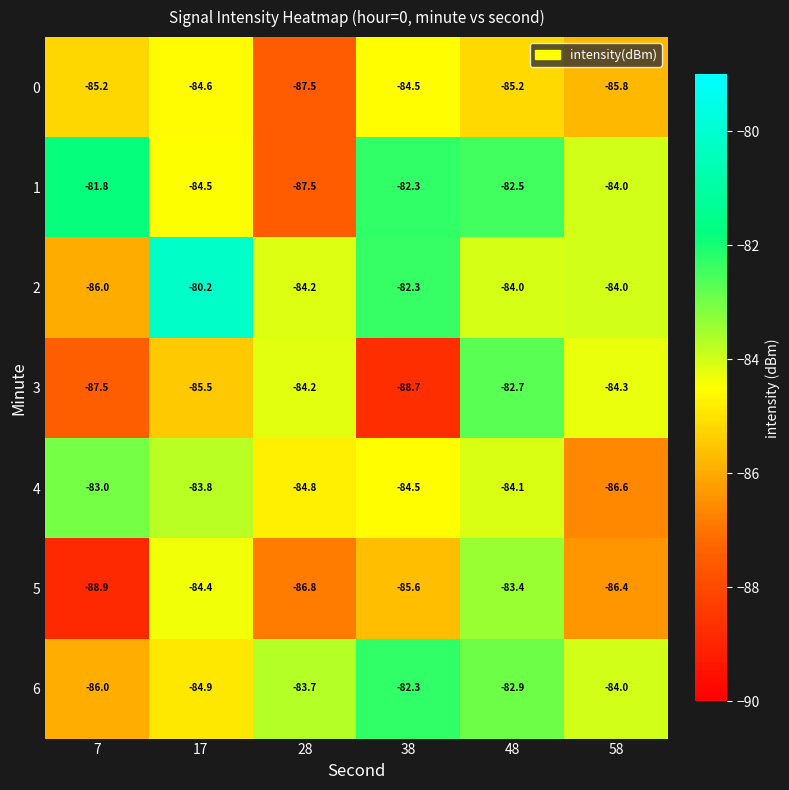

The 0 series shows -84.5 at 38. True or false?

True